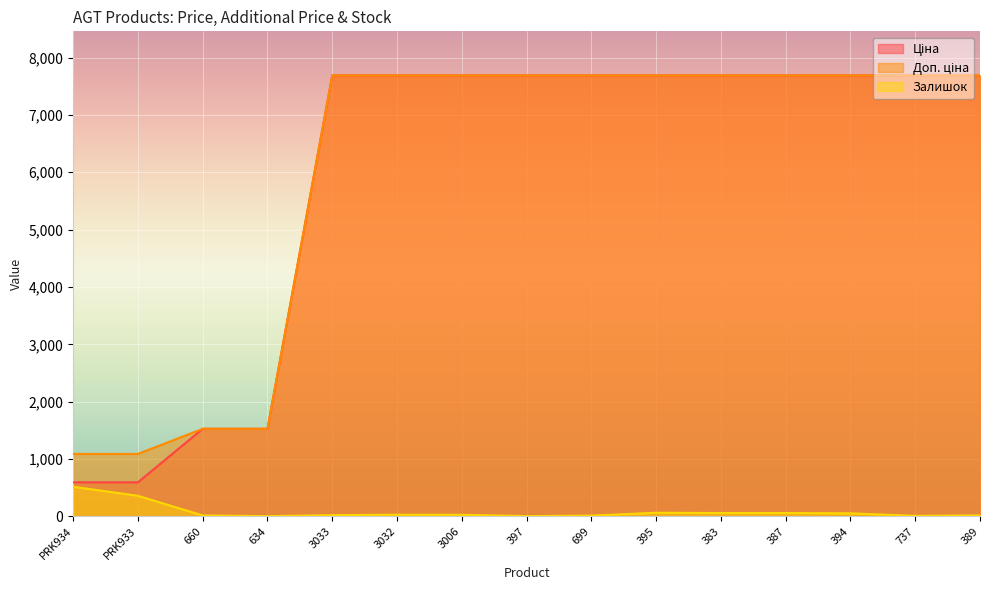

What is the sum of the Доп. ціна values at PRK933 and 660?

2615.8